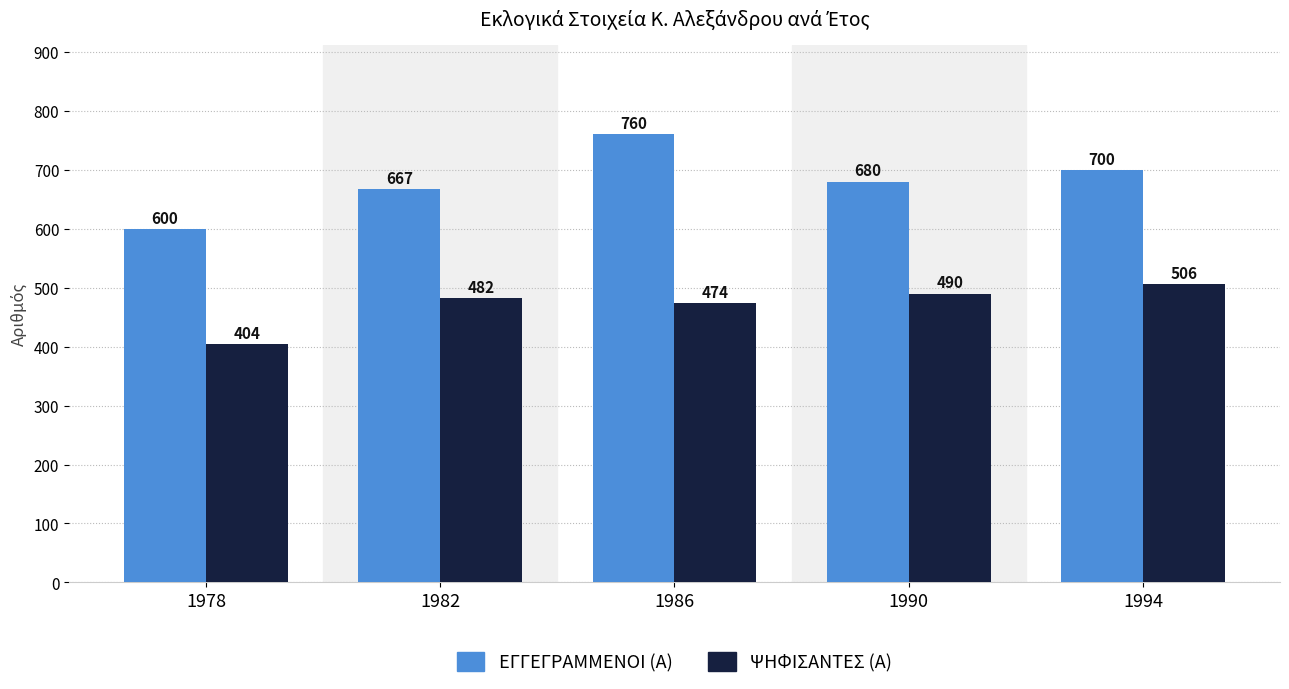

At which label does ΕΓΓΕΓΡΑΜΜΕΝΟΙ (Α) first exceed 680?

1986